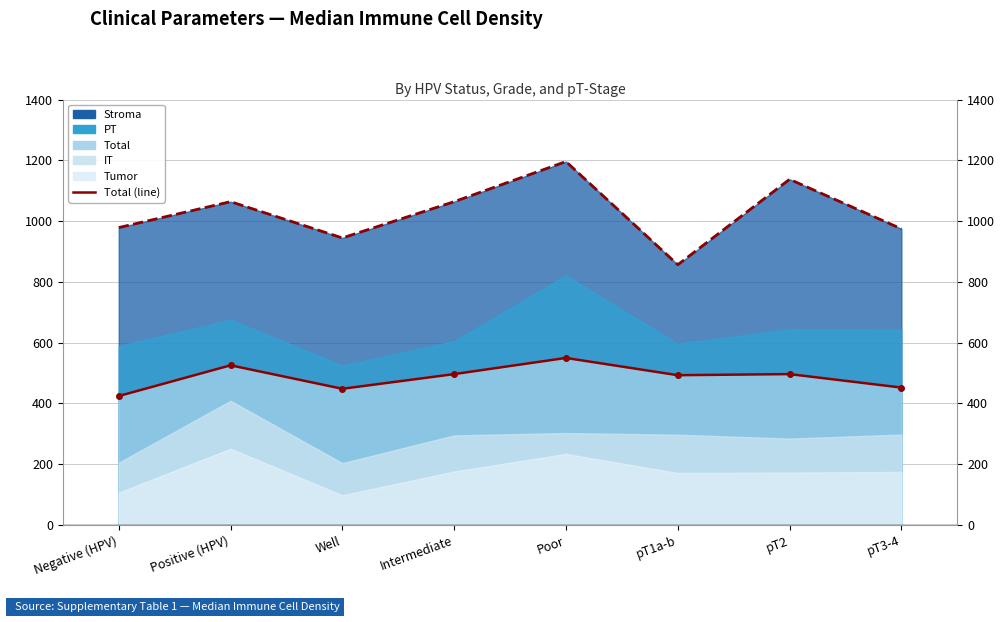

What is the label of the 2nd point from the left?

Positive (HPV)